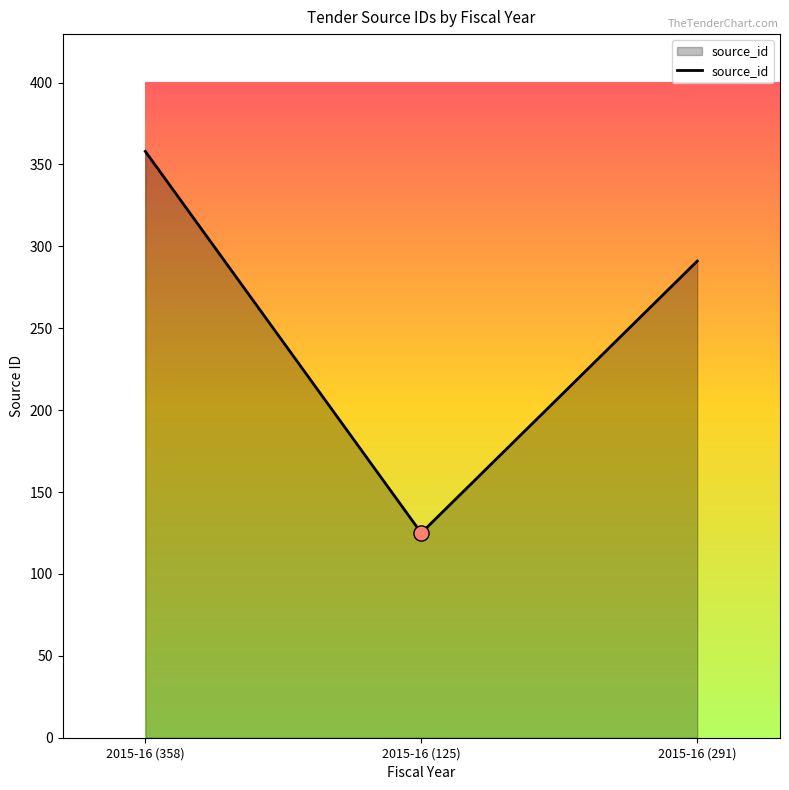

Which has a higher value, 2015-16 (125) or 2015-16 (291)?

2015-16 (291)